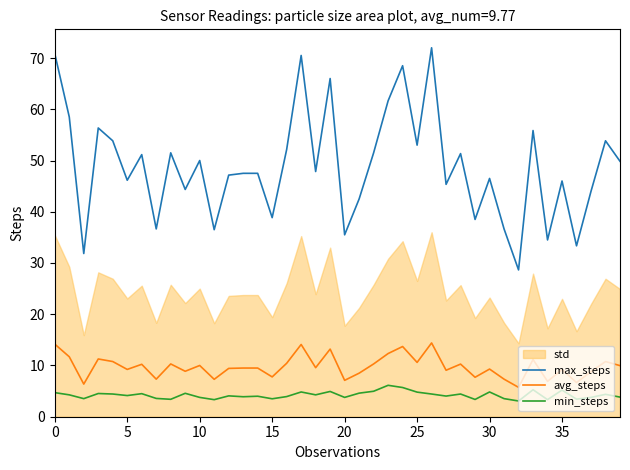

How many lines are shown in the chart?

3